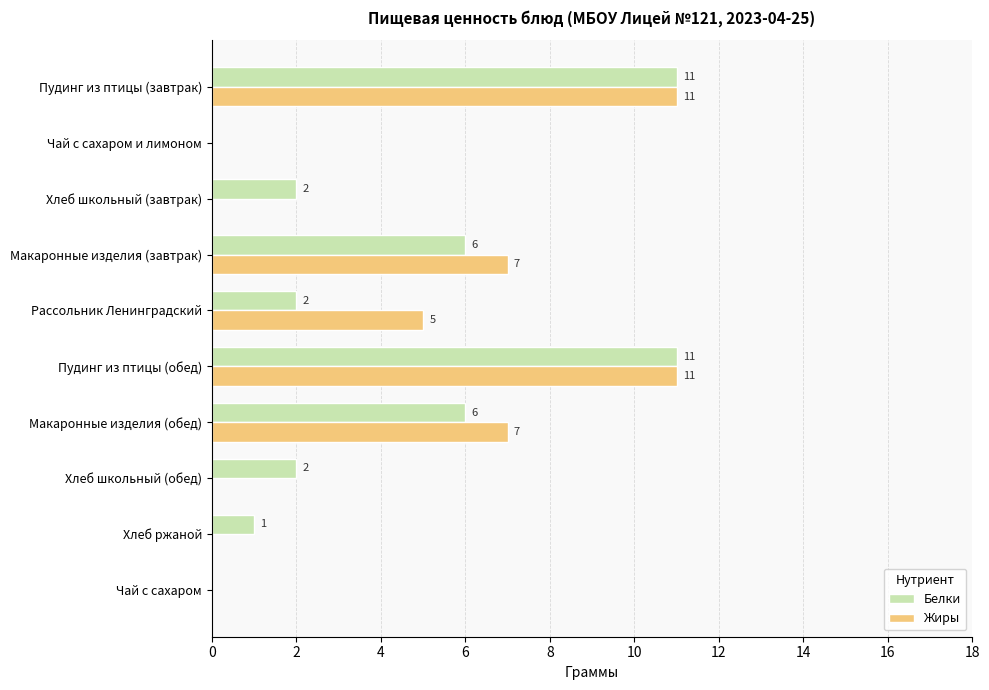

What value does the Жиры series have at Макаронные изделия (обед), to the nearest 10?

10